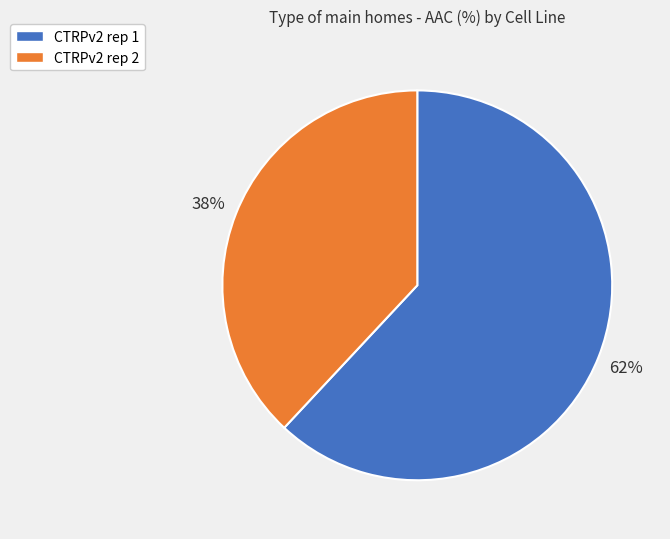

How many slices are in this pie chart?

2